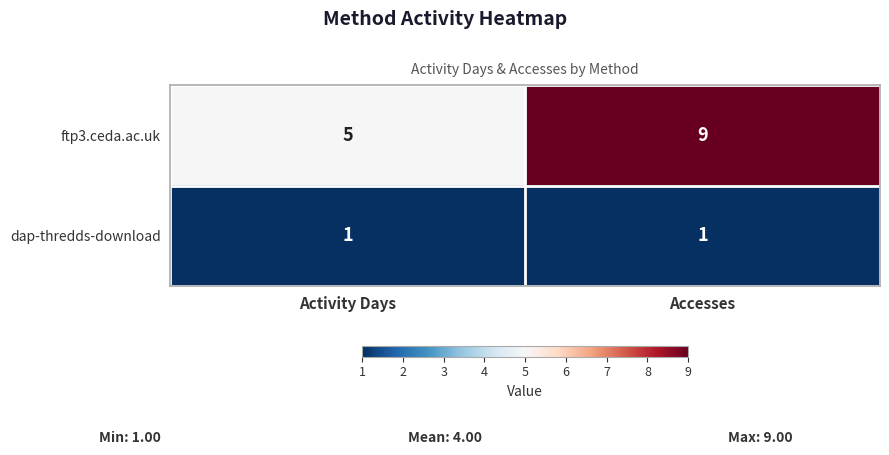

What is the total value across all series at Accesses?

10